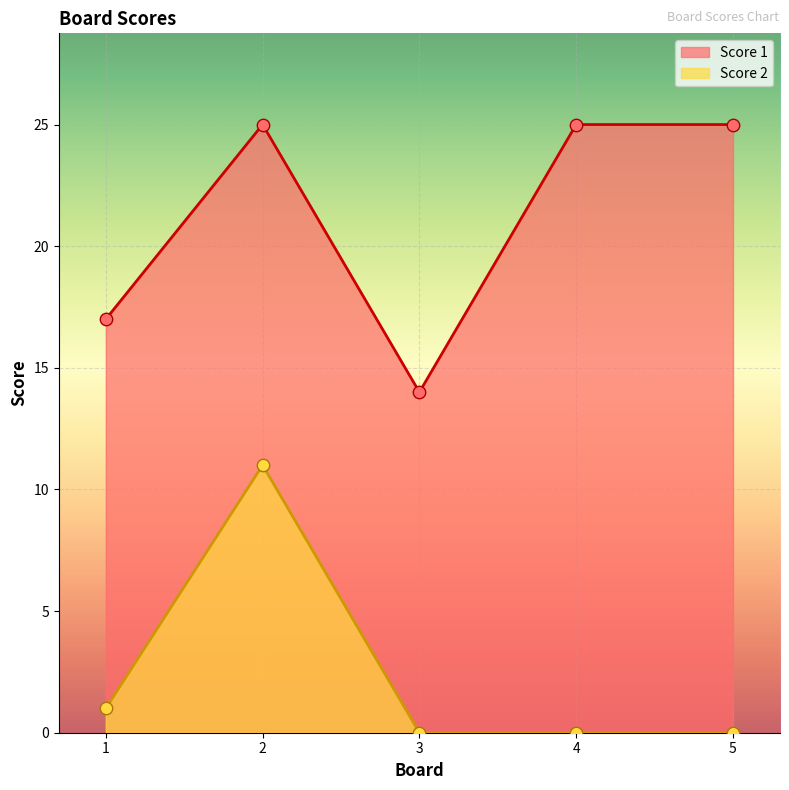

At how many categories does at least one series exceed 18?

3